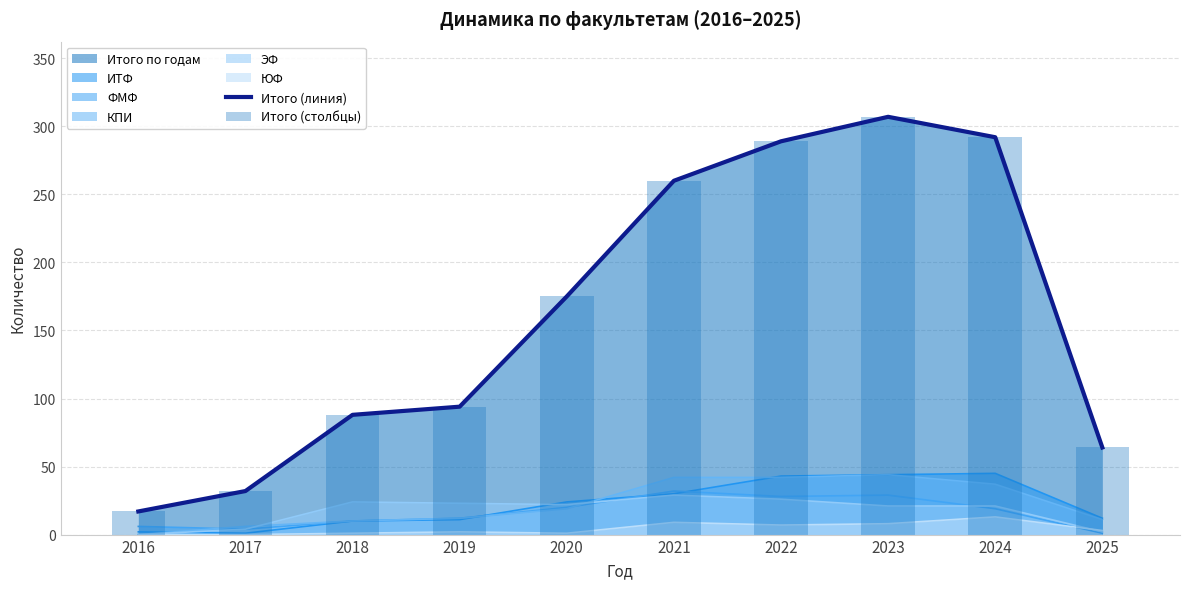

The value of Итого (линия) at 2016 is 17. True or false?

True